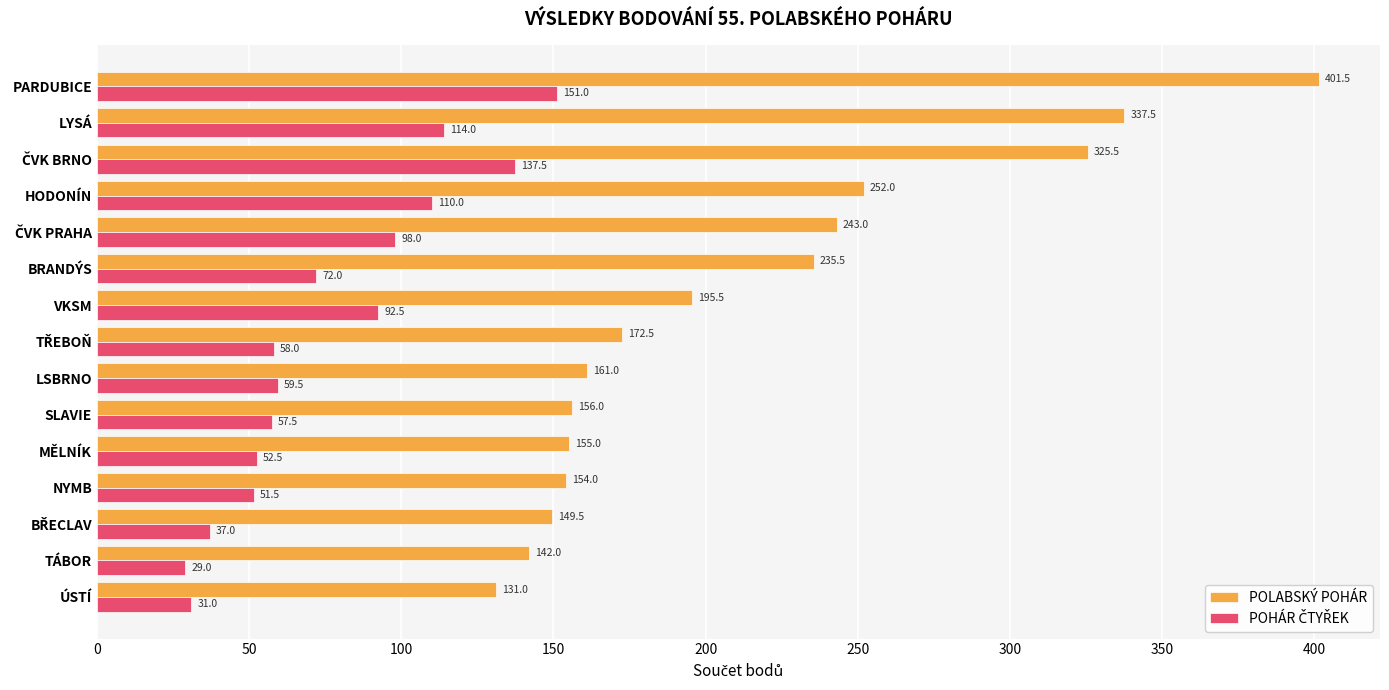

True or false: POLABSKÝ POHÁR has a value of 404.8 at BRANDÝS.

False